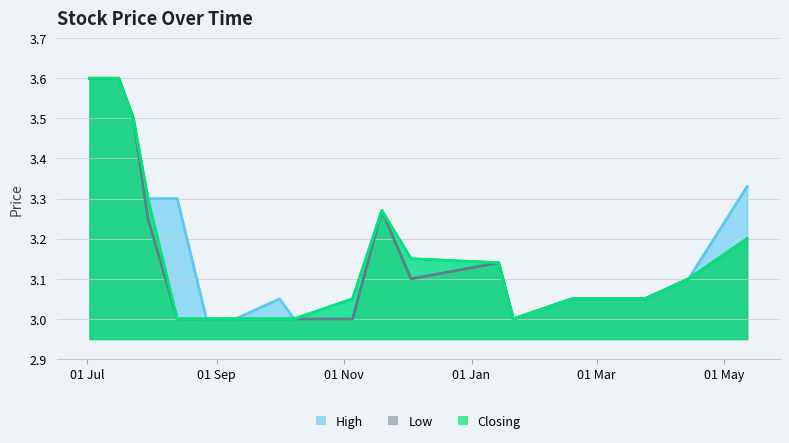

At how many categories does at least one series exceed 3?

15